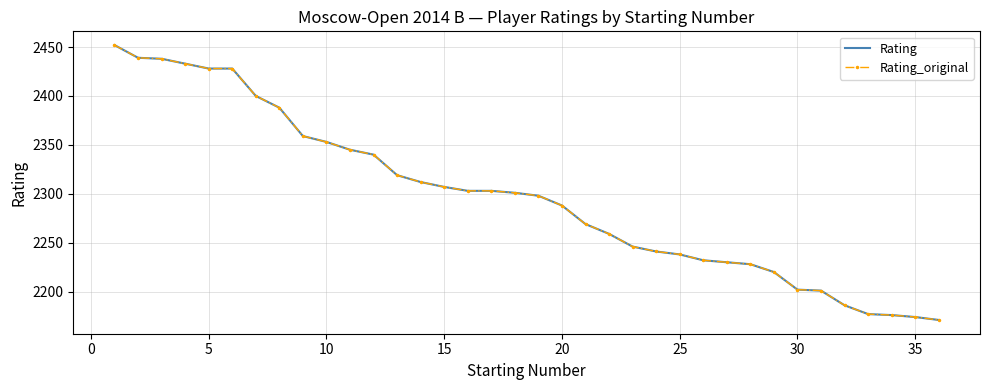

How many values in the Rating series are below 2301?

18